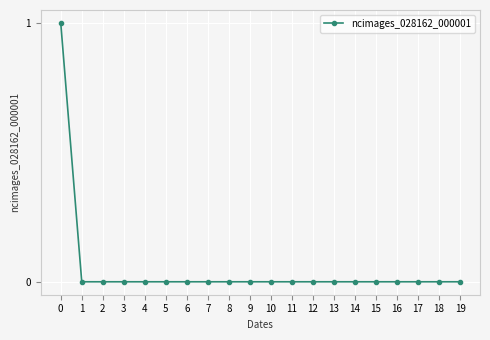

The chart shows a value of 0 at 4. True or false?

True